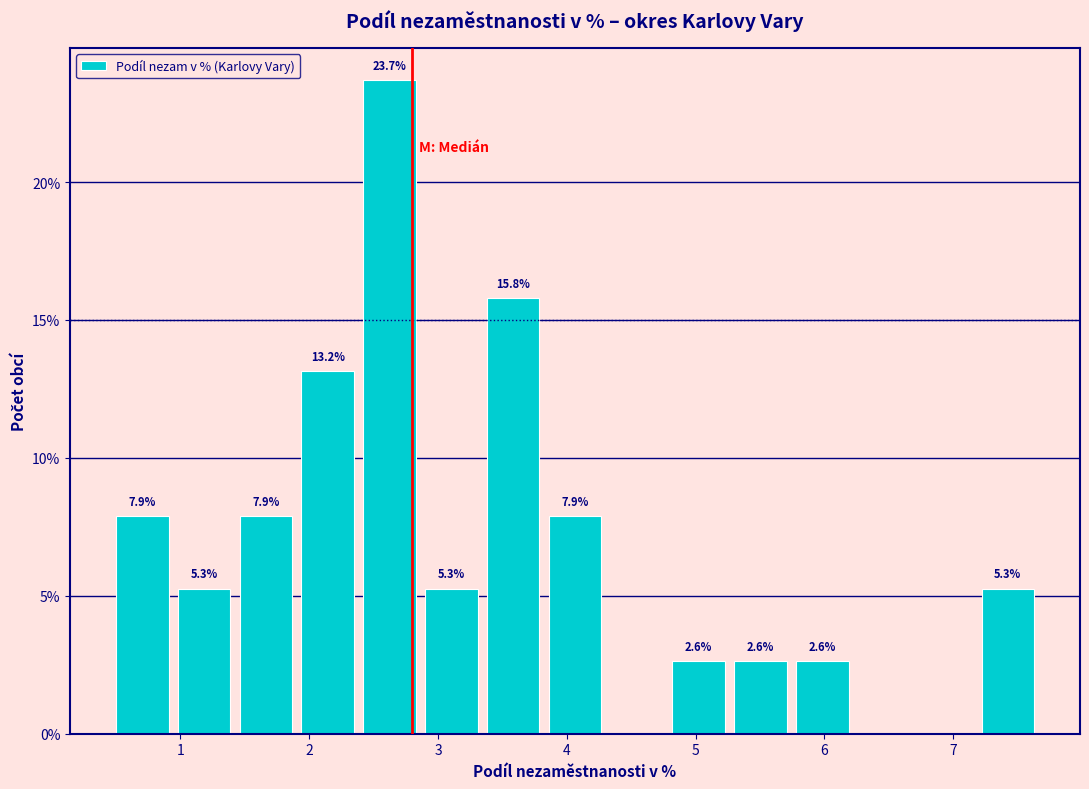

Over which range of the x-axis is the bar tallest?

2.42 to 2.90